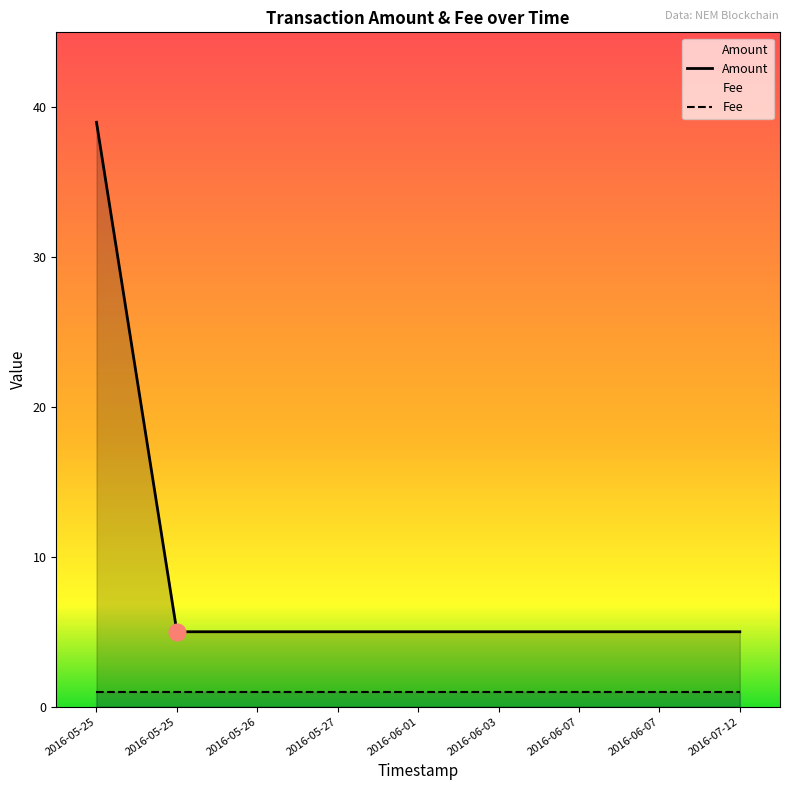

Approximately how many times larger is the value at 2016-06-03 compared to 2016-05-25?

0.1